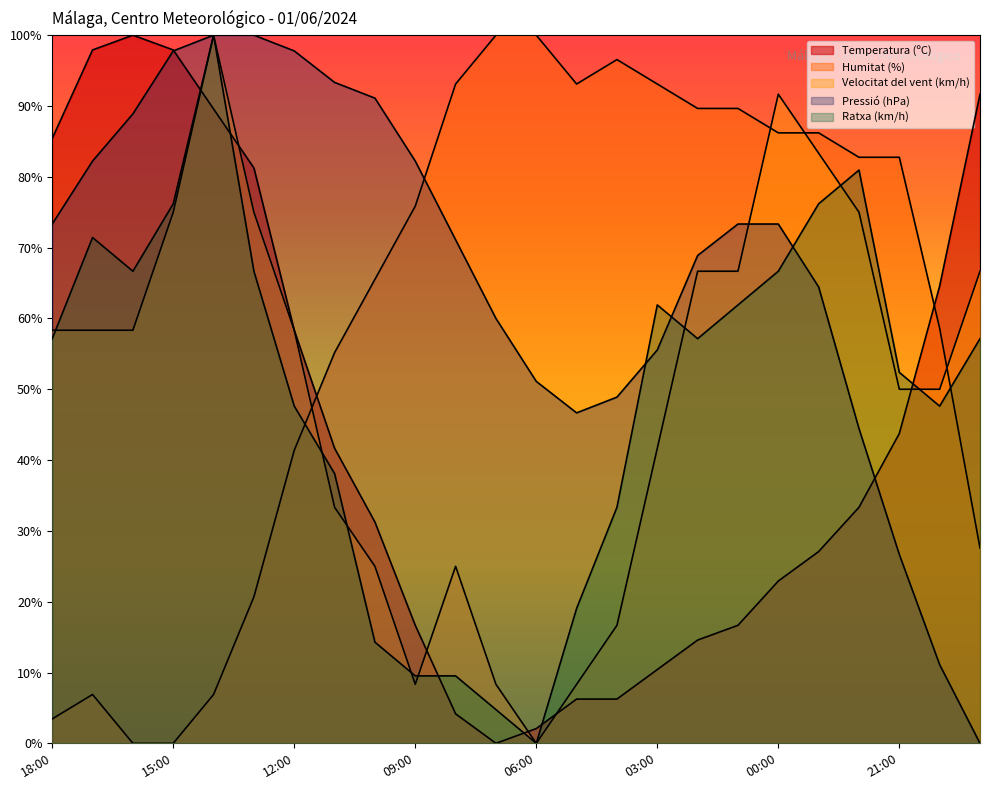

Which series has the largest total across all categories?

Pressió (hPa)